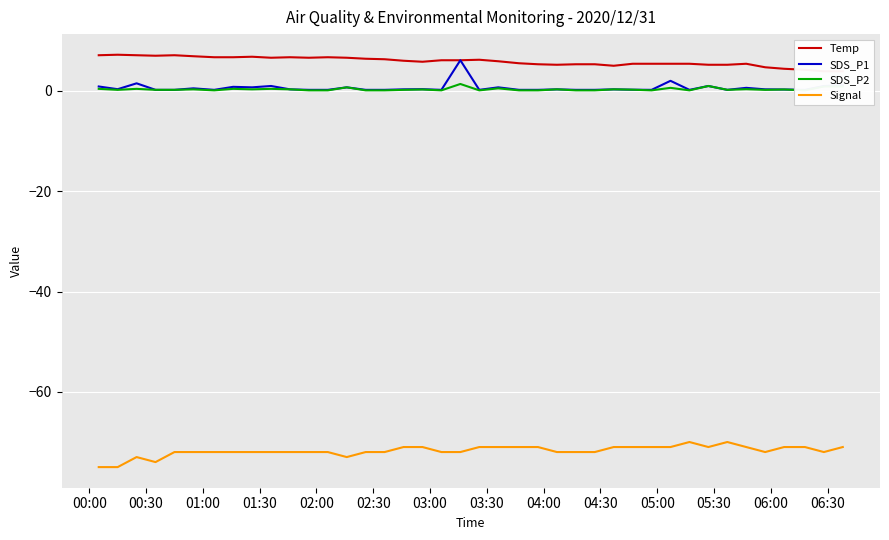

What is the maximum value for Signal?

-70